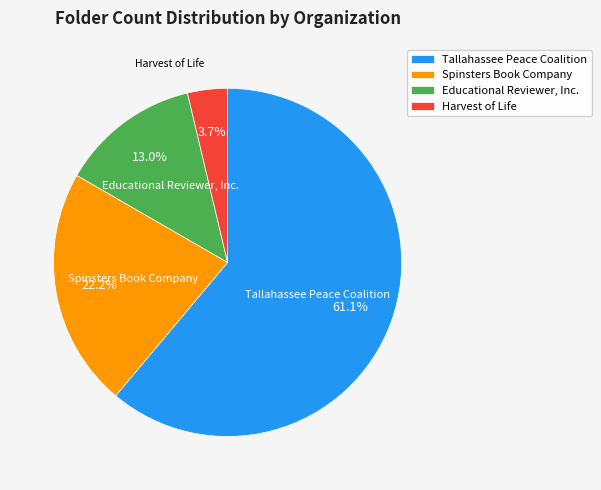

Count the number of slices in the pie.

4